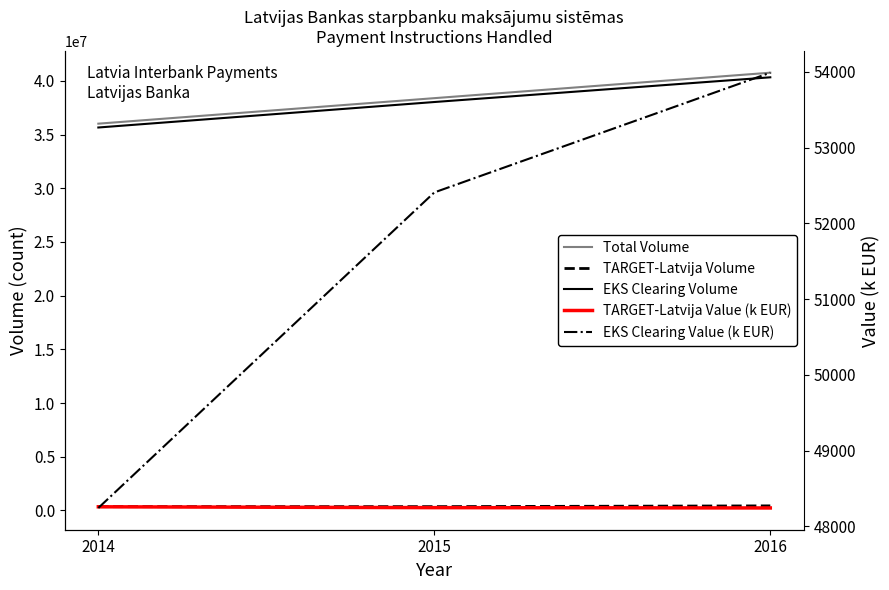

At 2015, list the series in order from largest to smallest.

Total Volume, EKS Clearing Volume, TARGET-Latvija Volume, TARGET-Latvija Value (k EUR), EKS Clearing Value (k EUR)